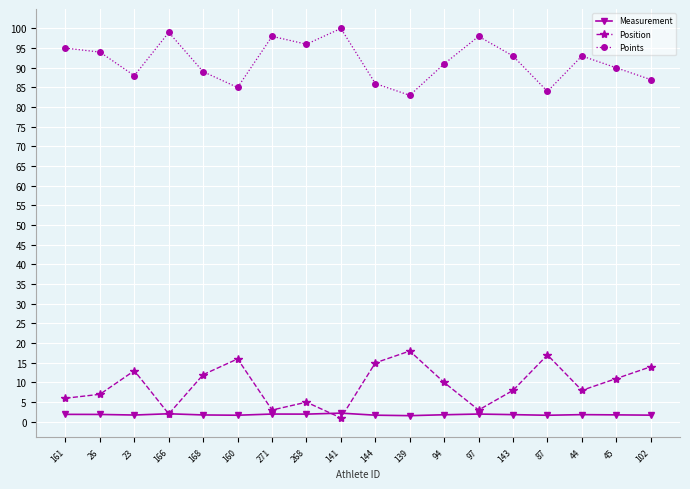

What position from the left is 166?

4